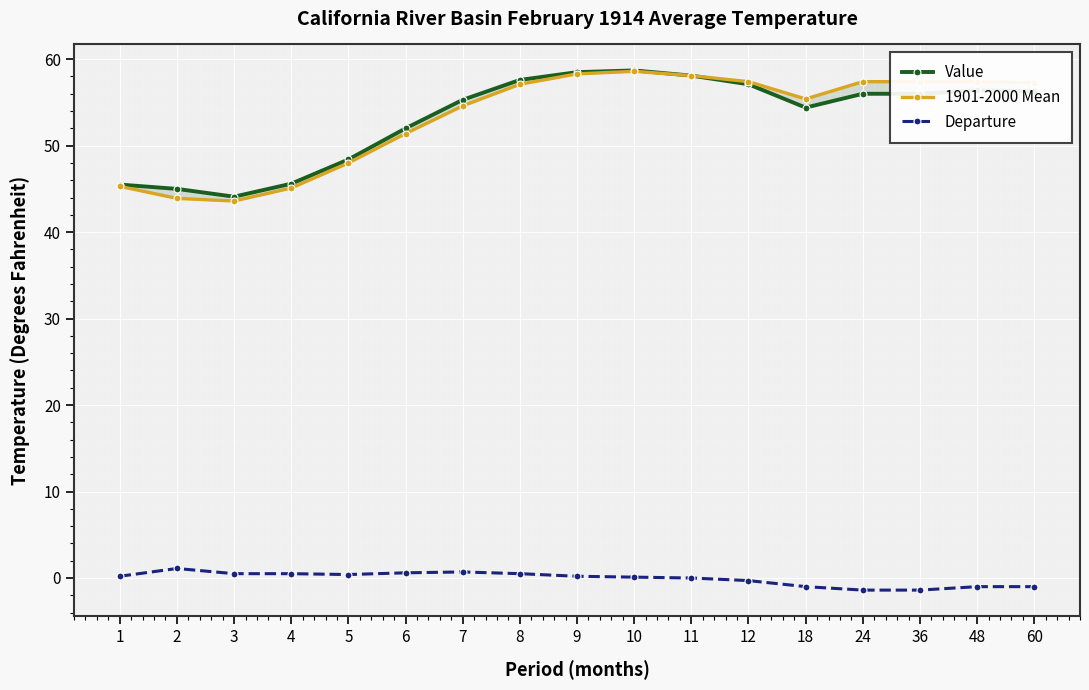

How many interior local peaks does the Value series have?

2